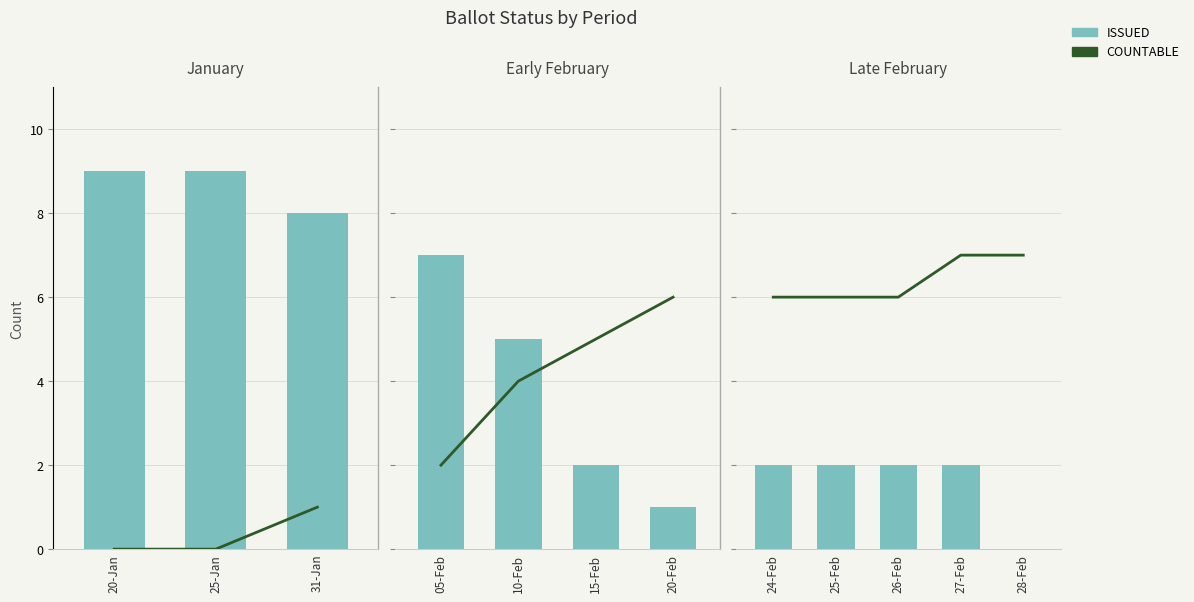

What position from the right is 27-Feb?

2